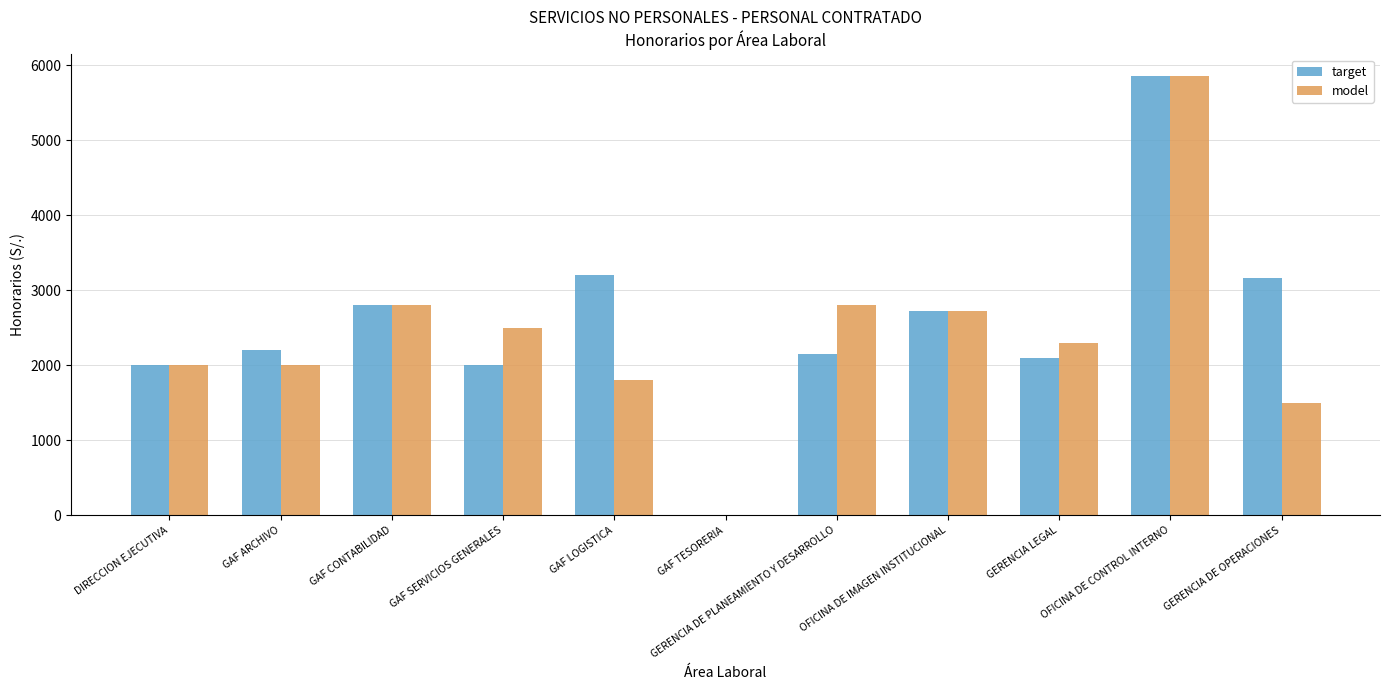

The value of model at GAF SERVICIOS GENERALES is 2500. True or false?

True